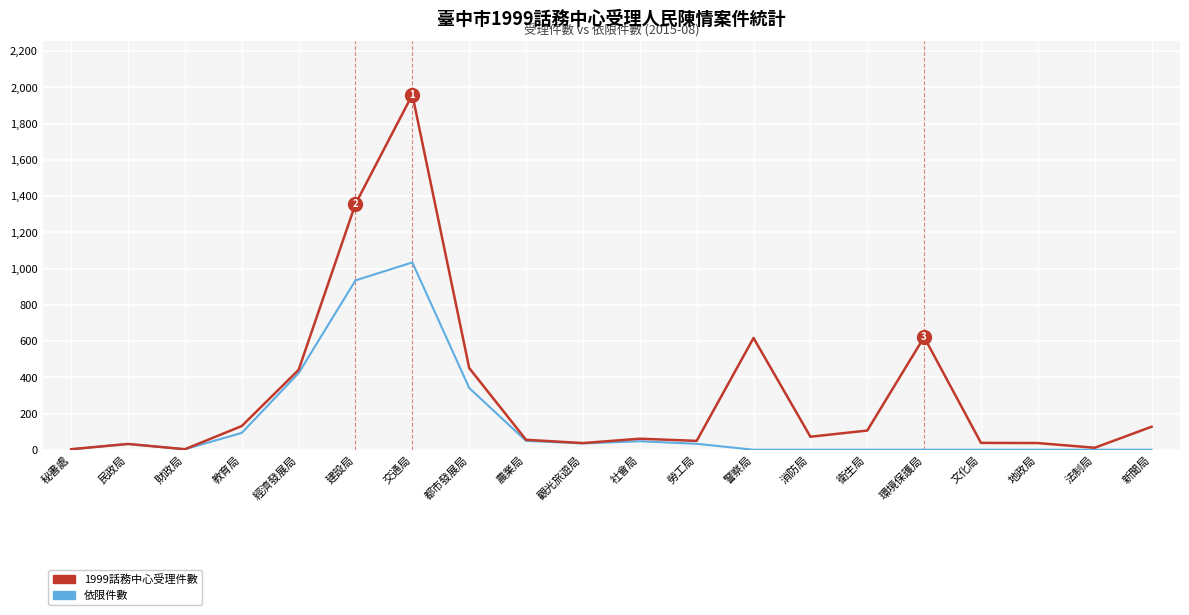

What are all the series names shown in the legend?

1999話務中心受理件數, 依限件數